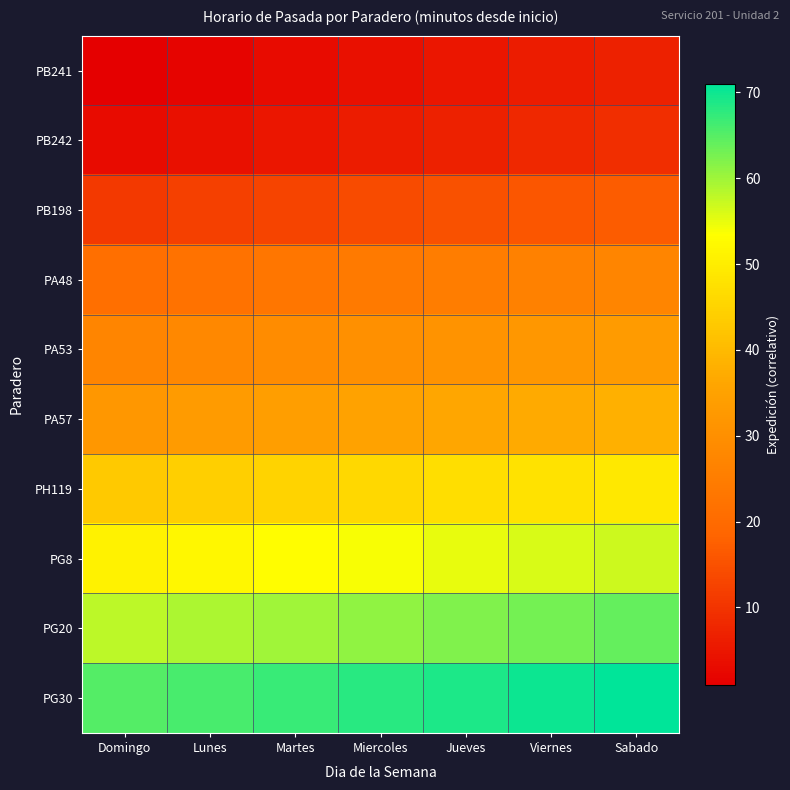

What is the difference between the highest and lowest values at Jueves?

64